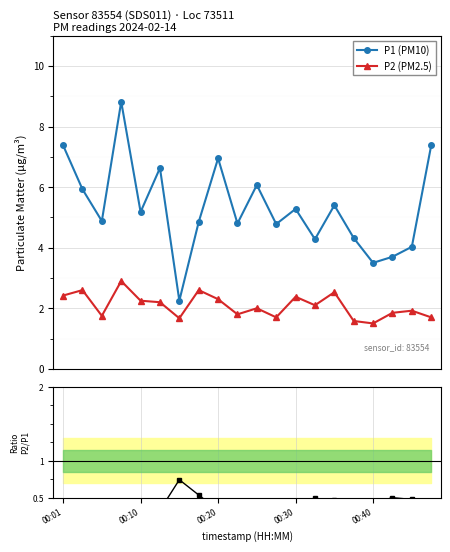

What is the value of the P1 (PM10) point at the 1st from the left?

7.4